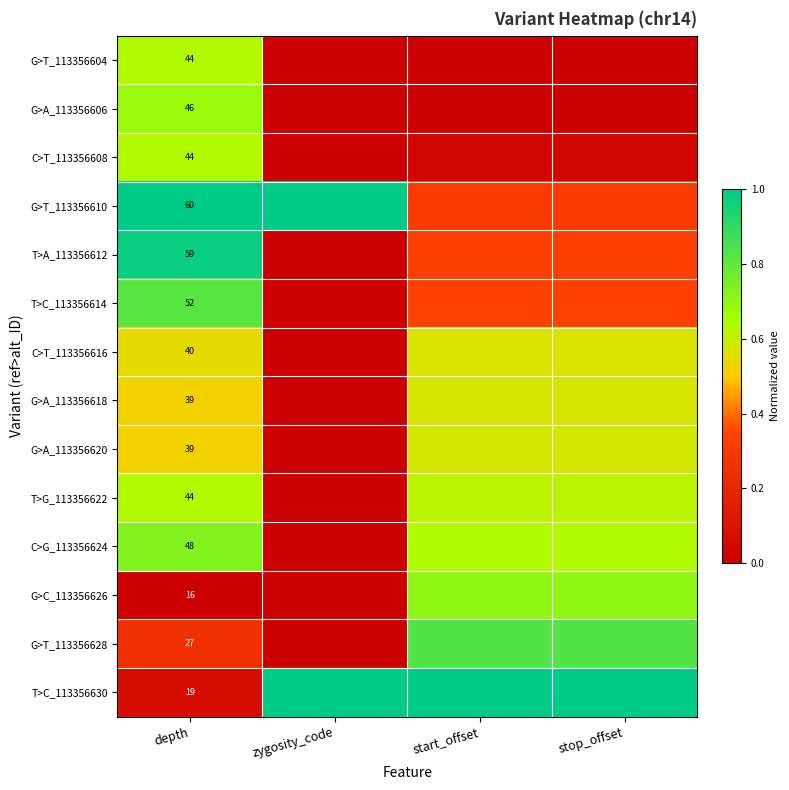

Is the value of G>A_113356606 at zygosity_code greater than the value of G>T_113356604 at start_offset?

No